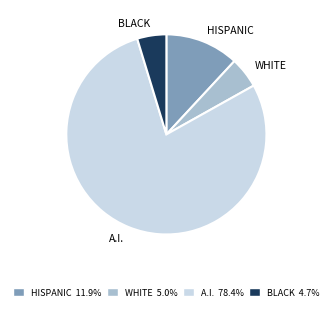

Is there a majority slice in this chart?

Yes